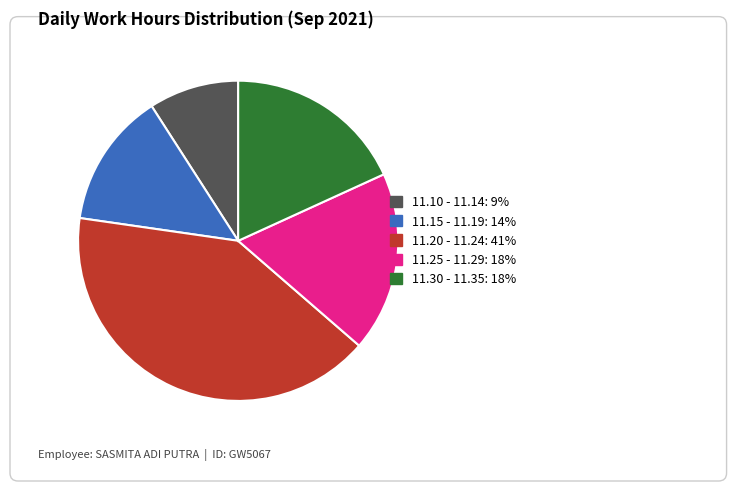

Is there a majority slice in this chart?

No